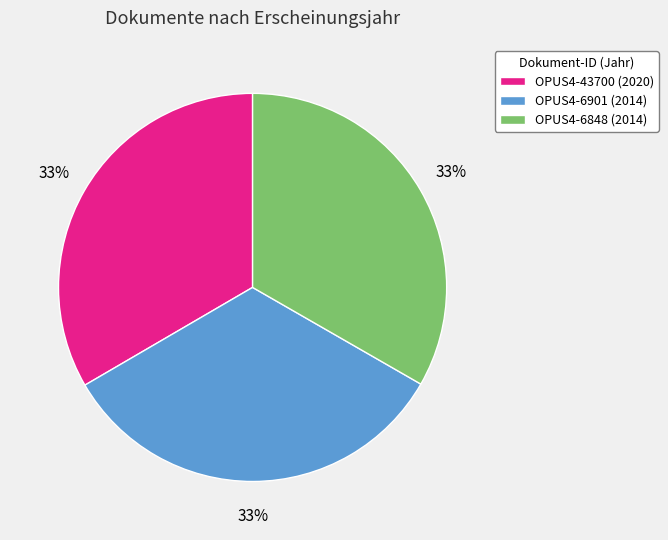

True or false: OPUS4-6901 accounts for 33% of the total.

True